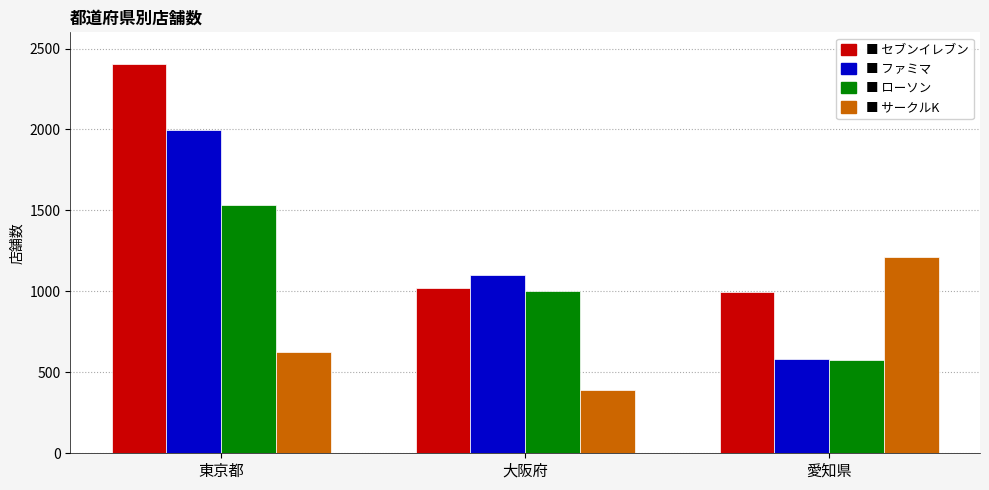

Which label corresponds to the largest value in the chart?

東京都